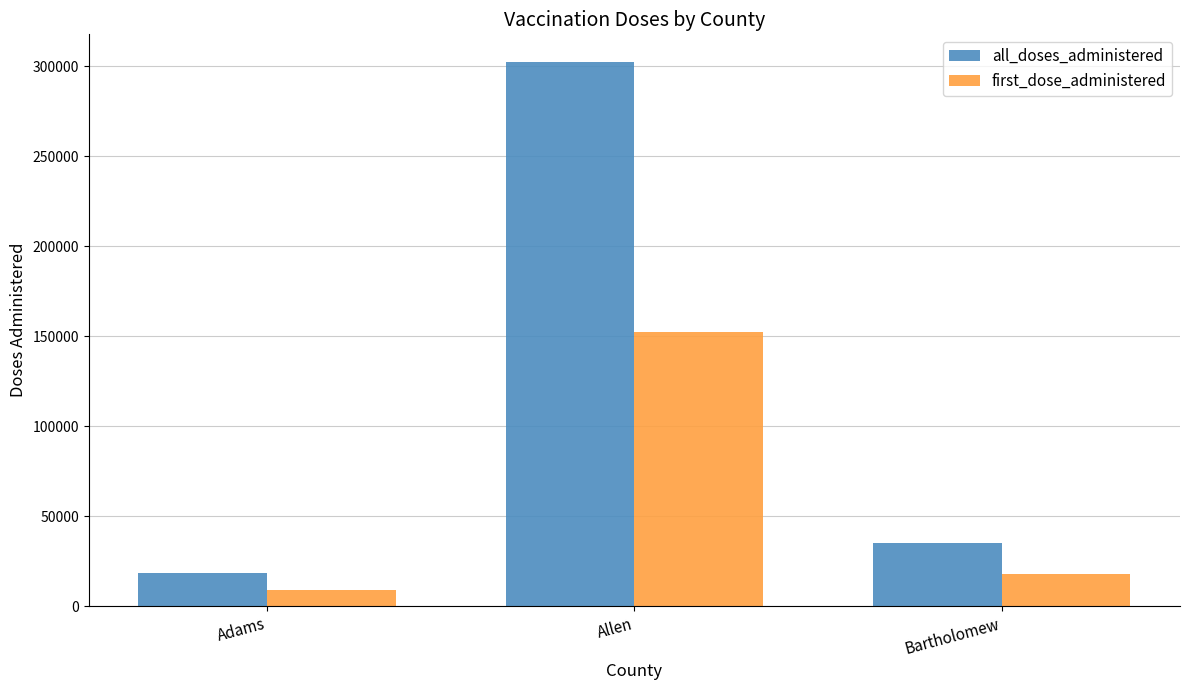

At which label does first_dose_administered first exceed 17730?

Allen